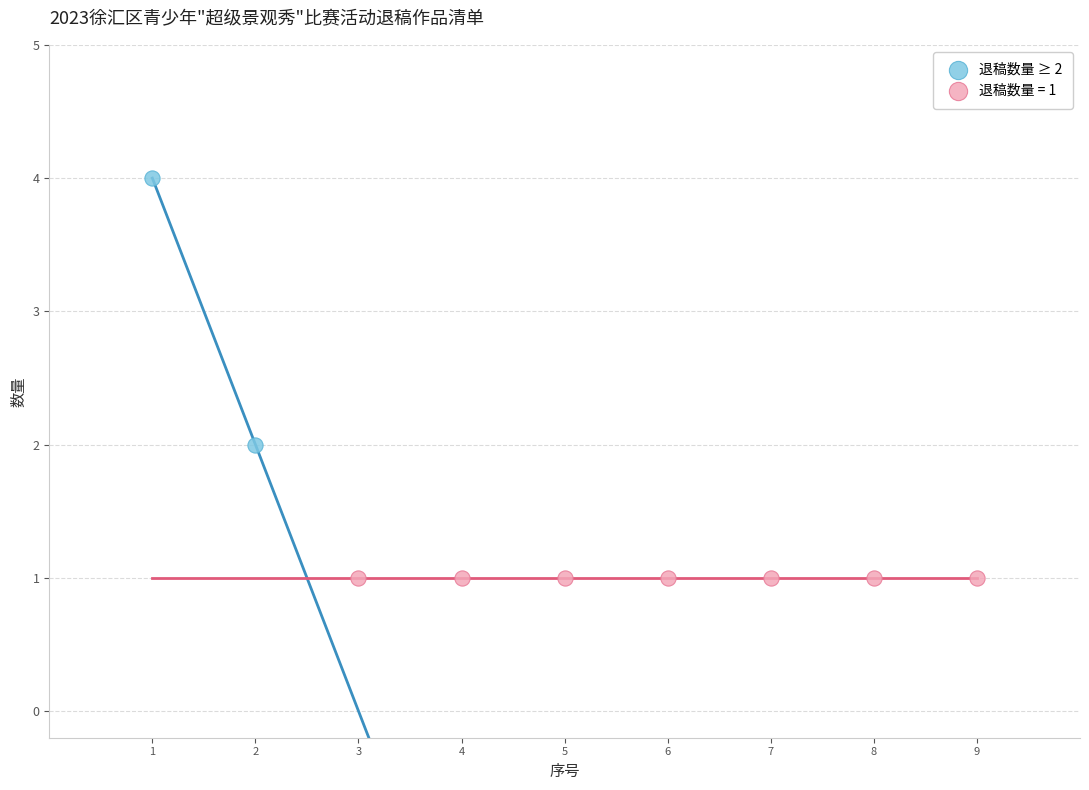

What are all the series names shown in the legend?

退稿数量 ≥ 2, 退稿数量 = 1